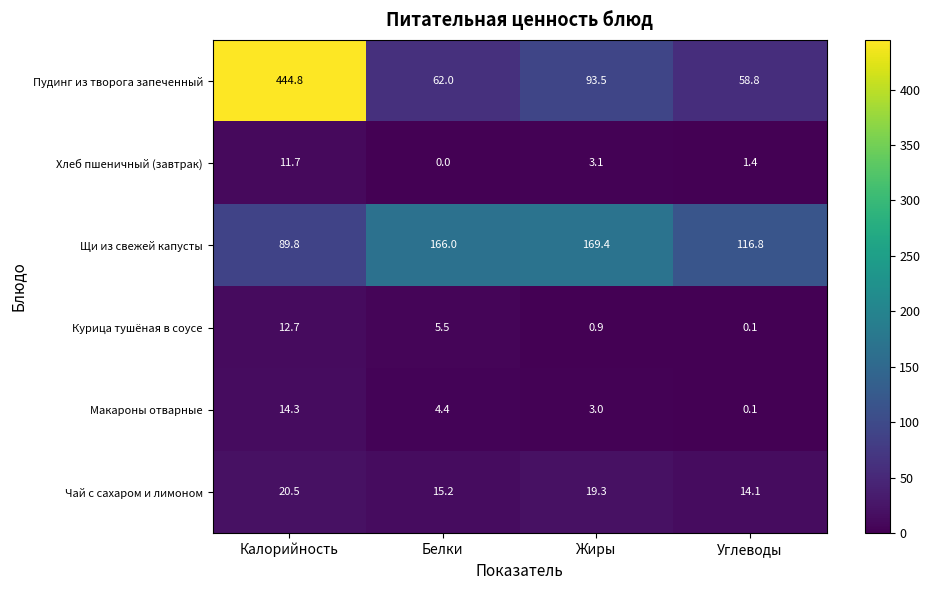

Count the number of data series in this chart.

6